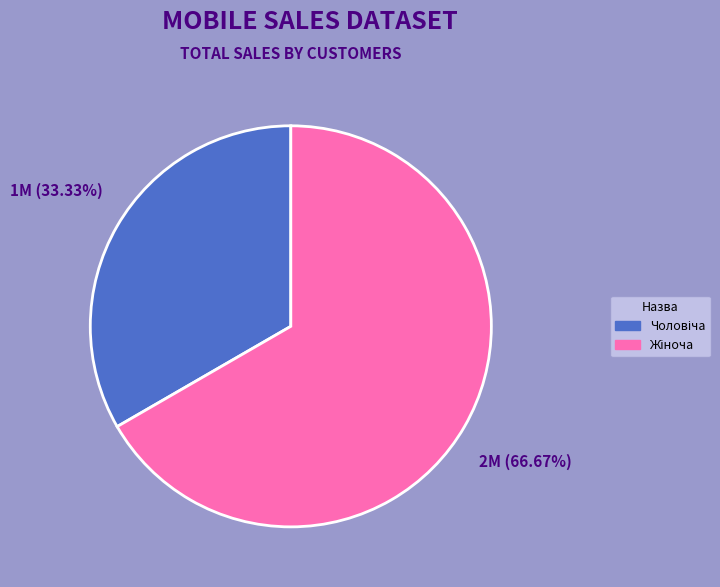

How many slices are in this pie chart?

2